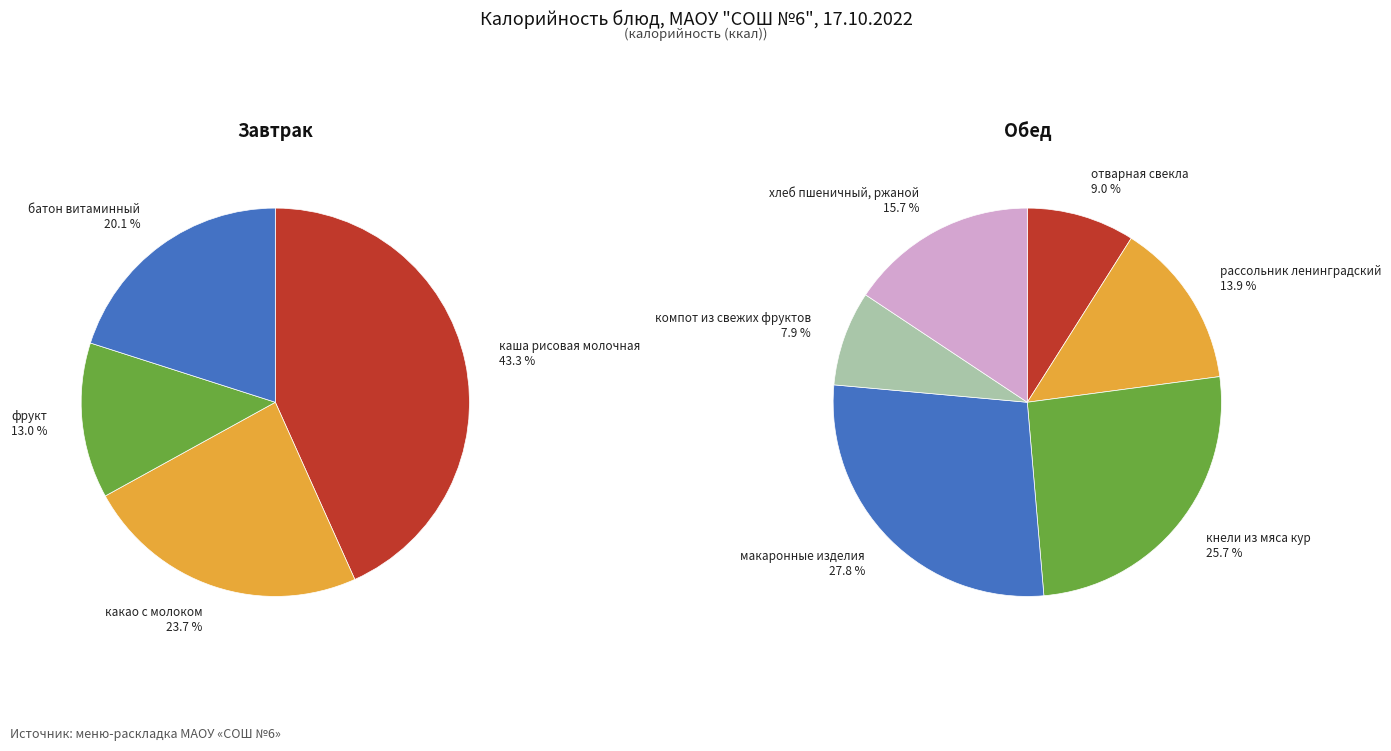

Do отварная свекла and кнели из мяса кур together represent more than half of the pie?

No